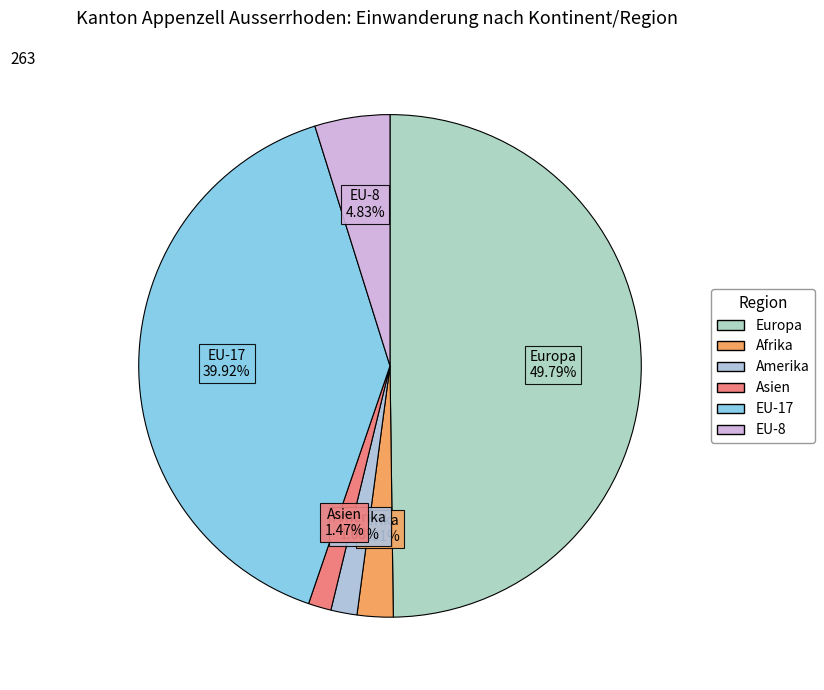

Is Afrika the majority of the pie?

No